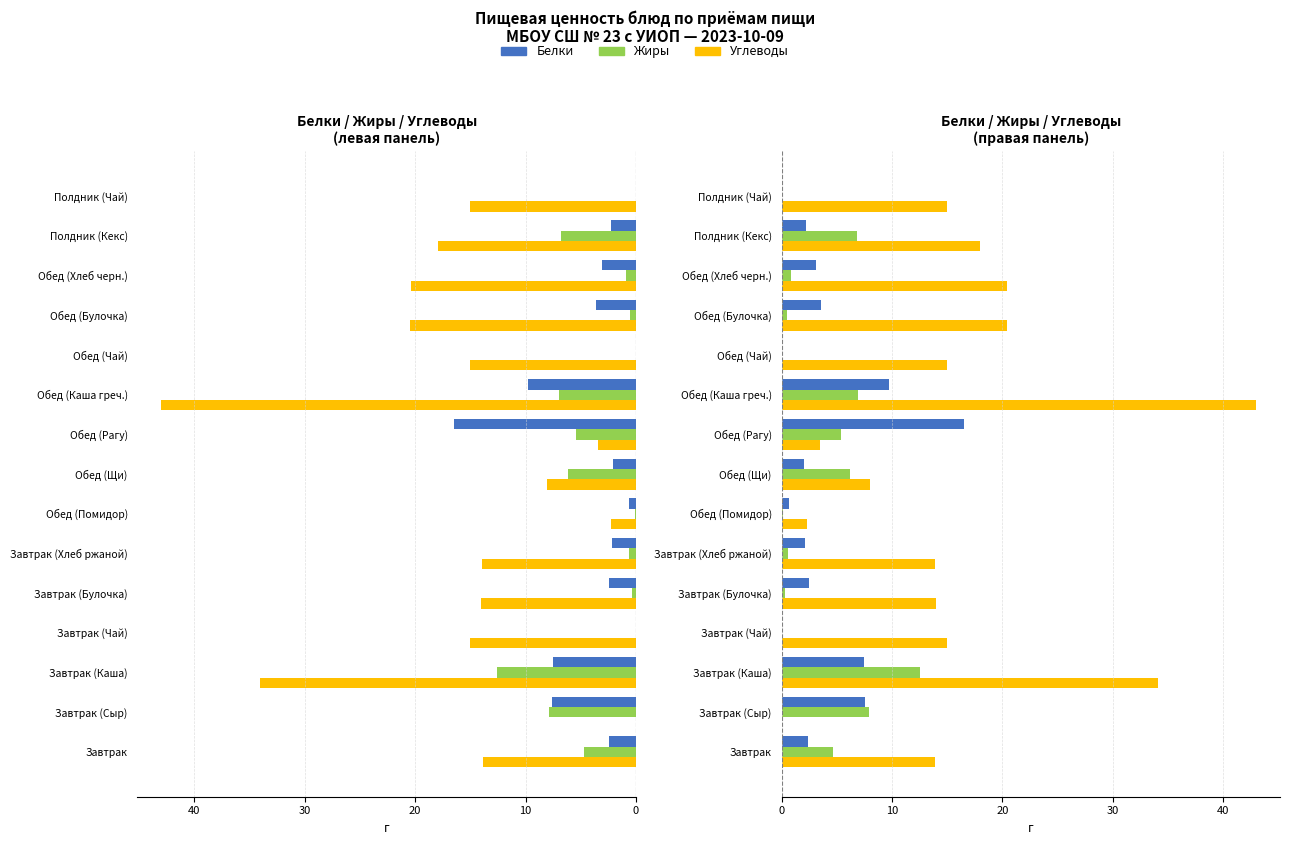

Reading left to right, list all the values displayed in this chart.

Белки: 2.4	7.6	7.5	0.0	2.4	2.1	0.7	2.0	16.5	9.8	0.0	3.6	3.1	2.3	0.0
Жиры: 4.7	7.9	12.6	0.0	0.3	0.6	0.1	6.2	5.4	7.0	0.0	0.5	0.9	6.8	0.0
Углеводы (лев.): 13.9	0.0	34.1	15.0	14.0	13.9	2.3	8.0	3.5	43.0	15.0	20.4	20.4	17.9	15.0
Углеводы: 13.9	0.0	34.1	15.0	14.0	13.9	2.3	8.0	3.5	43.0	15.0	20.4	20.4	17.9	15.0